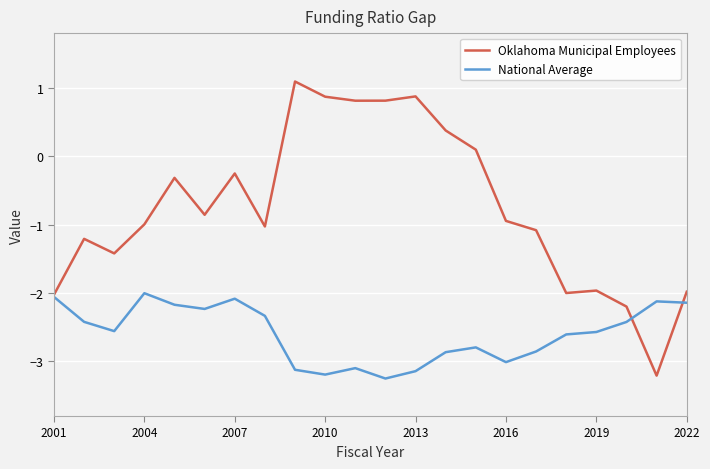

Which series has the widest spread of values?

Oklahoma Municipal Employees